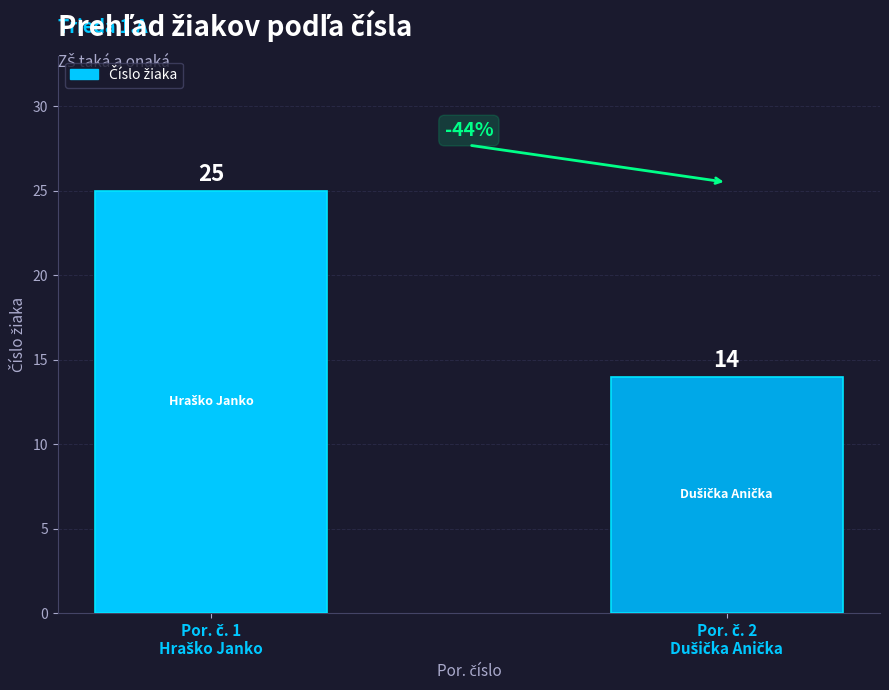

What is the minimum value shown in the chart?

14